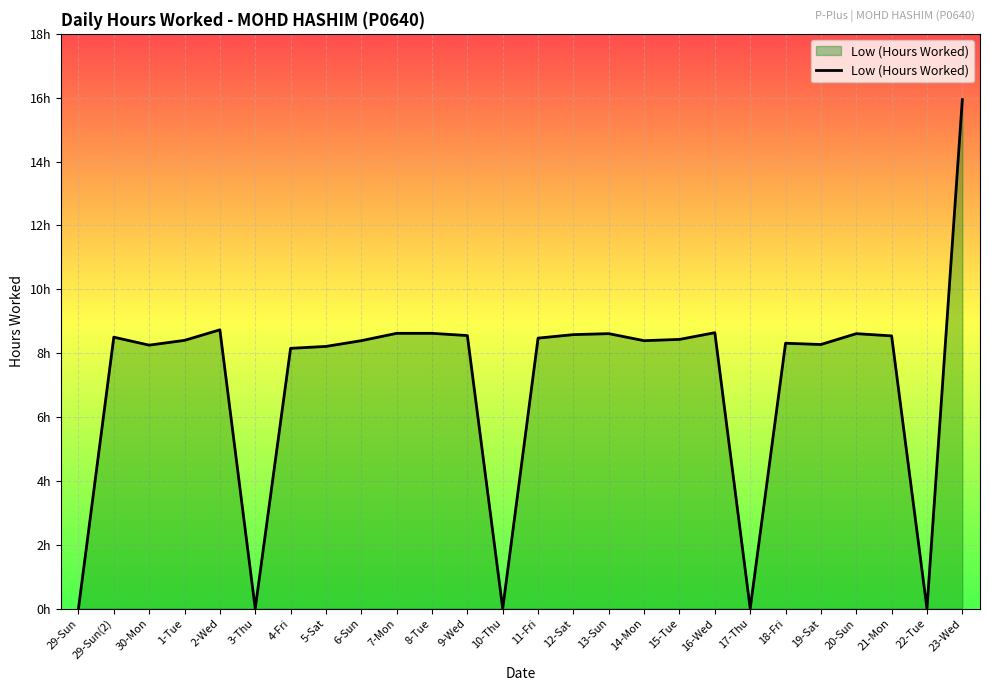

Does the chart have visible grid lines?

Yes